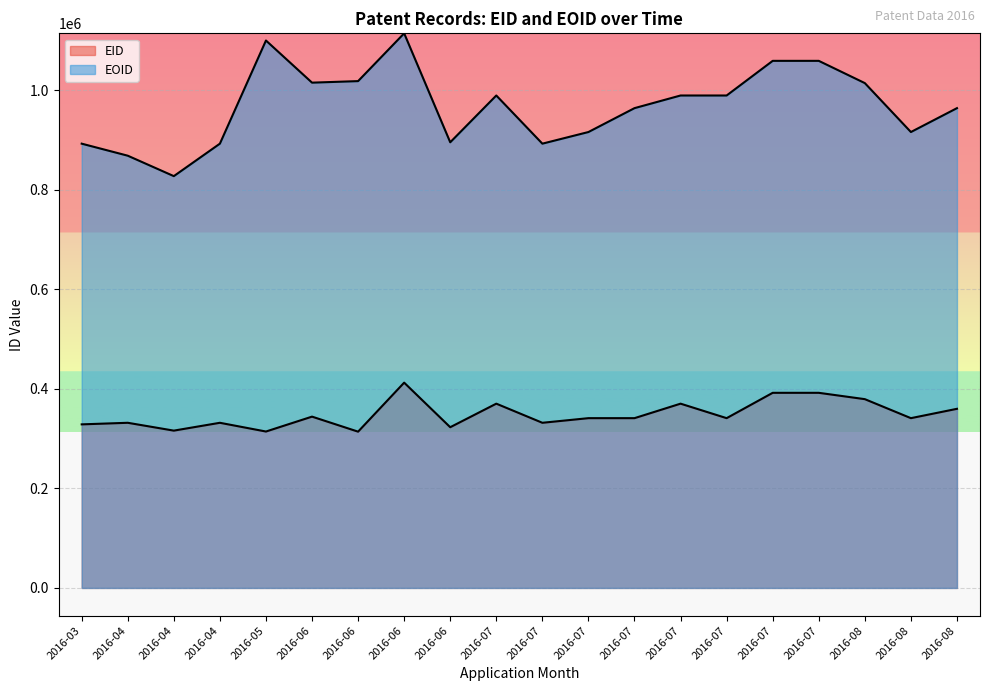

Reading left to right, extract all data points from this chart.

EID: 2016-03=328559	2016-04=331731	2016-04=315993	2016-04=331723	2016-05=314180	2016-06=344091	2016-06=313923	2016-06=412369	2016-06=322822	2016-07=370148	2016-07=331737	2016-07=341025	2016-07=341029	2016-07=370150	2016-07=341028	2016-07=391934	2016-07=391935	2016-08=379195	2016-08=341027	2016-08=359798
EOID: 2016-03=892423	2016-04=868245	2016-04=827198	2016-04=892419	2016-05=1099607	2016-06=1014963	2016-06=1018069	2016-06=1114043	2016-06=895194	2016-07=989174	2016-07=892420	2016-07=915784	2016-07=963759	2016-07=989180	2016-07=989177	2016-07=1058767	2016-07=1058768	2016-08=1014063	2016-08=915786	2016-08=963758